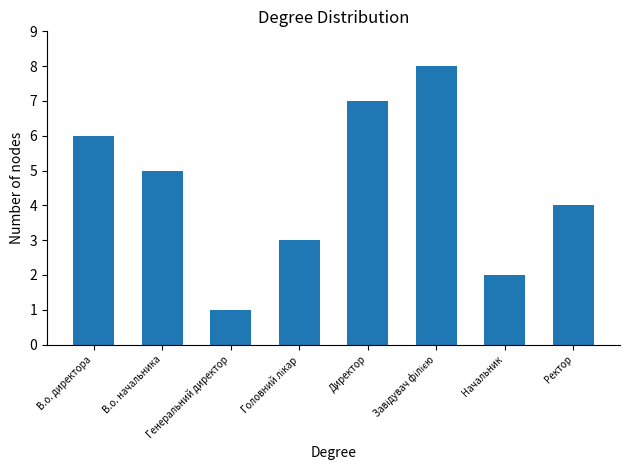

What is the difference between the maximum and second lowest values?

6